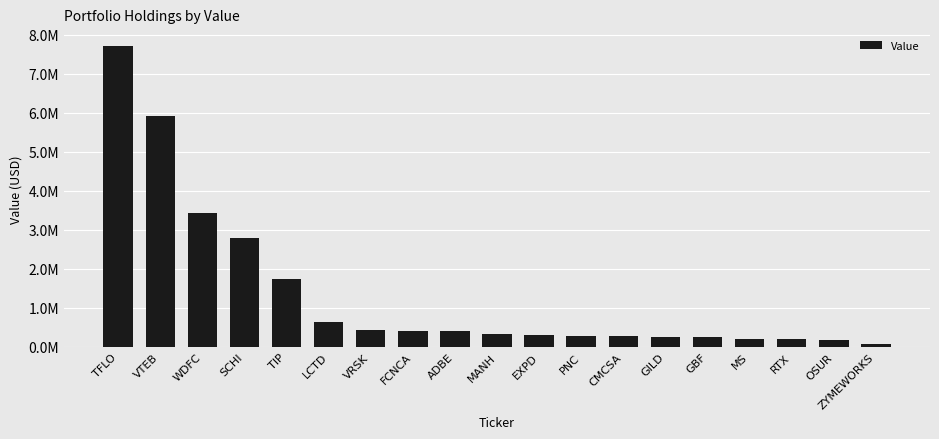

Which has a higher value, CMCSA or LCTD?

LCTD